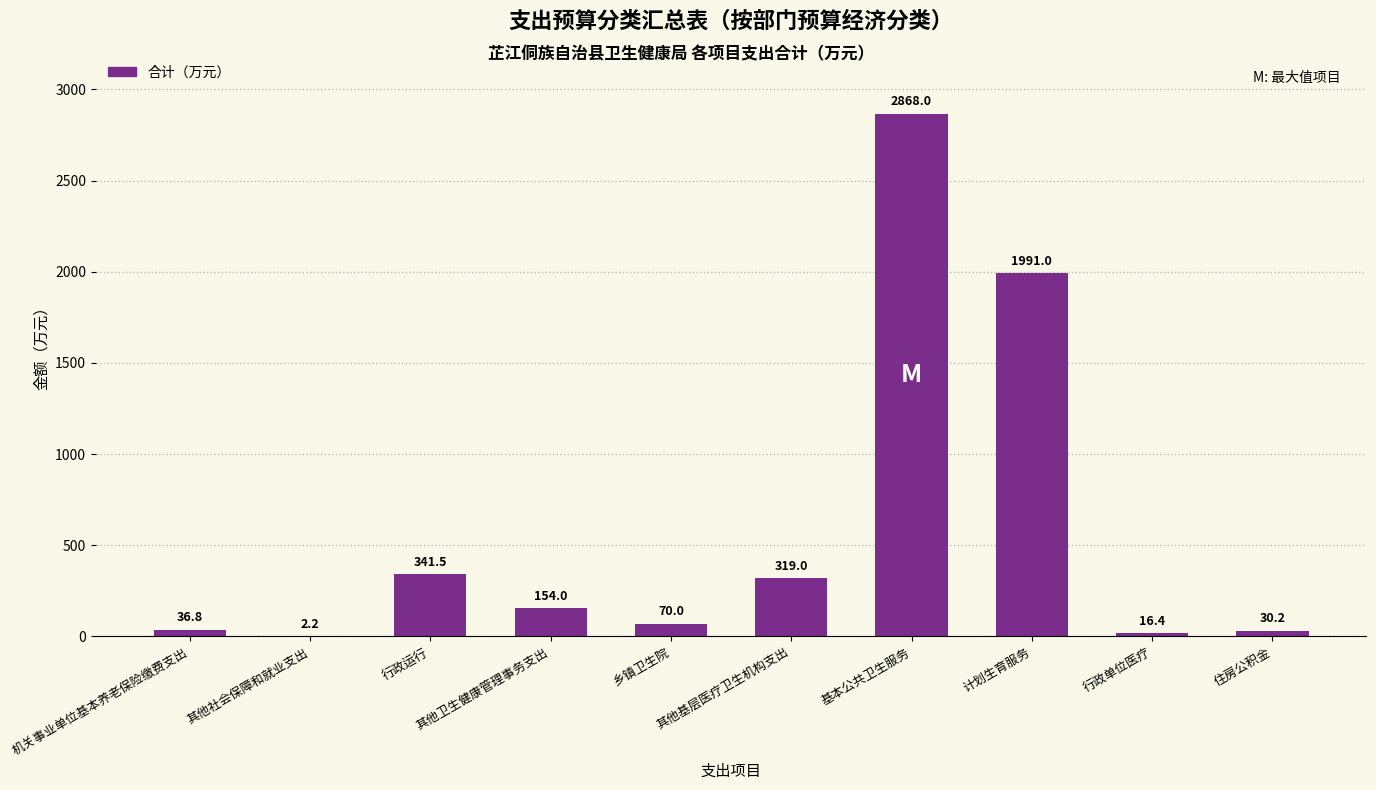

Where is the data nearest to the value 1435?

计划生育服务